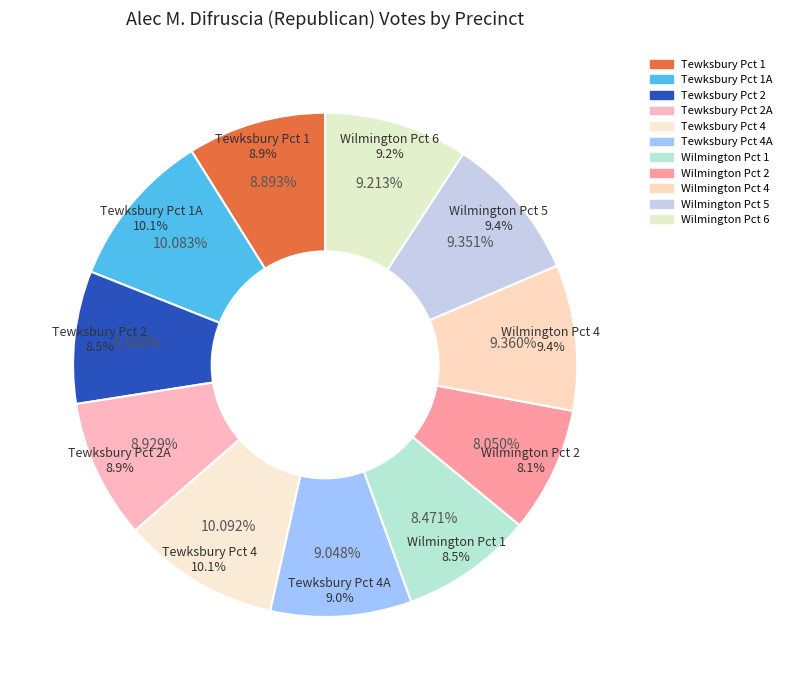

Does Tewksbury Pct 4 represent more than half of the total?

No